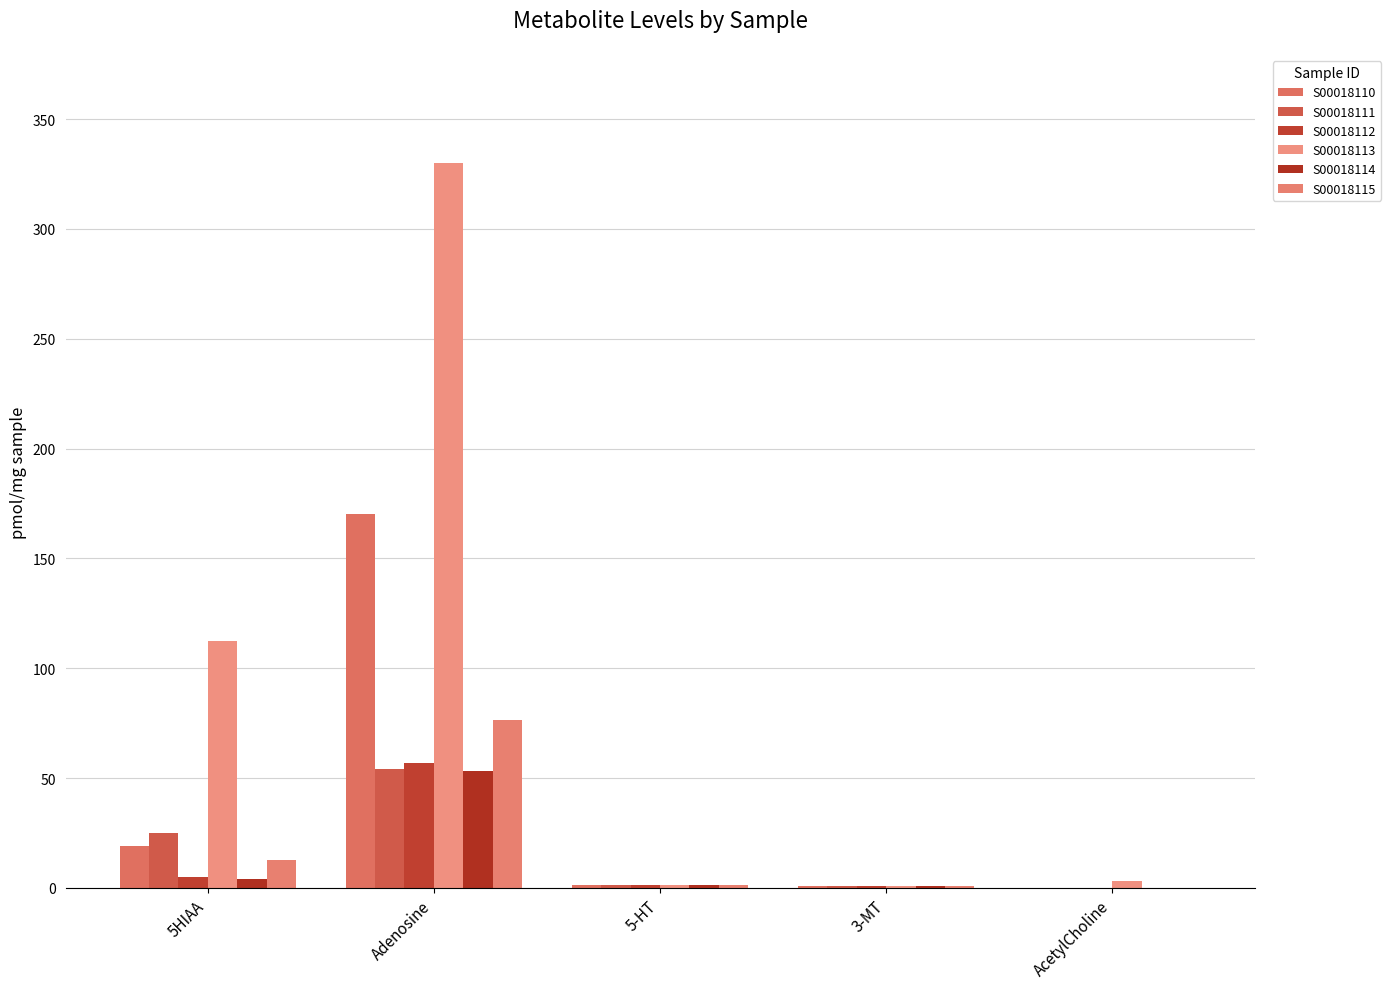

Are the bars grouped side by side (vs. stacked)?

Yes